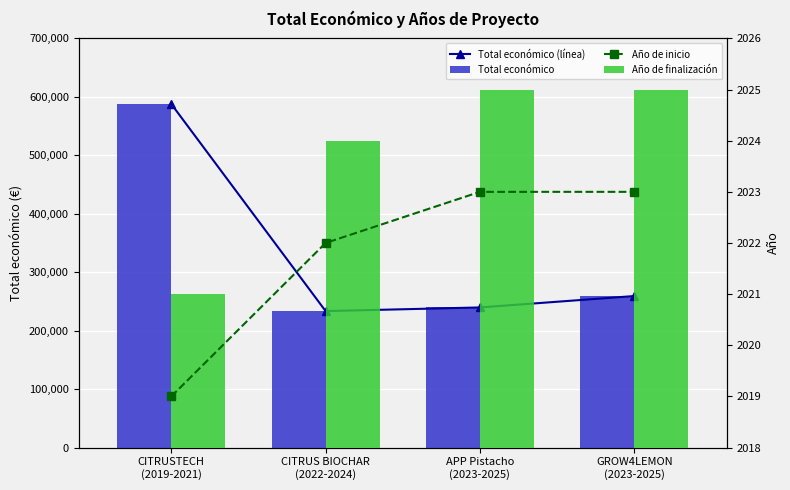

Between CITRUS BIOCHAR
(2022-2024) and GROW4LEMON
(2023-2025), which series saw the biggest shift?

Total económico (línea)